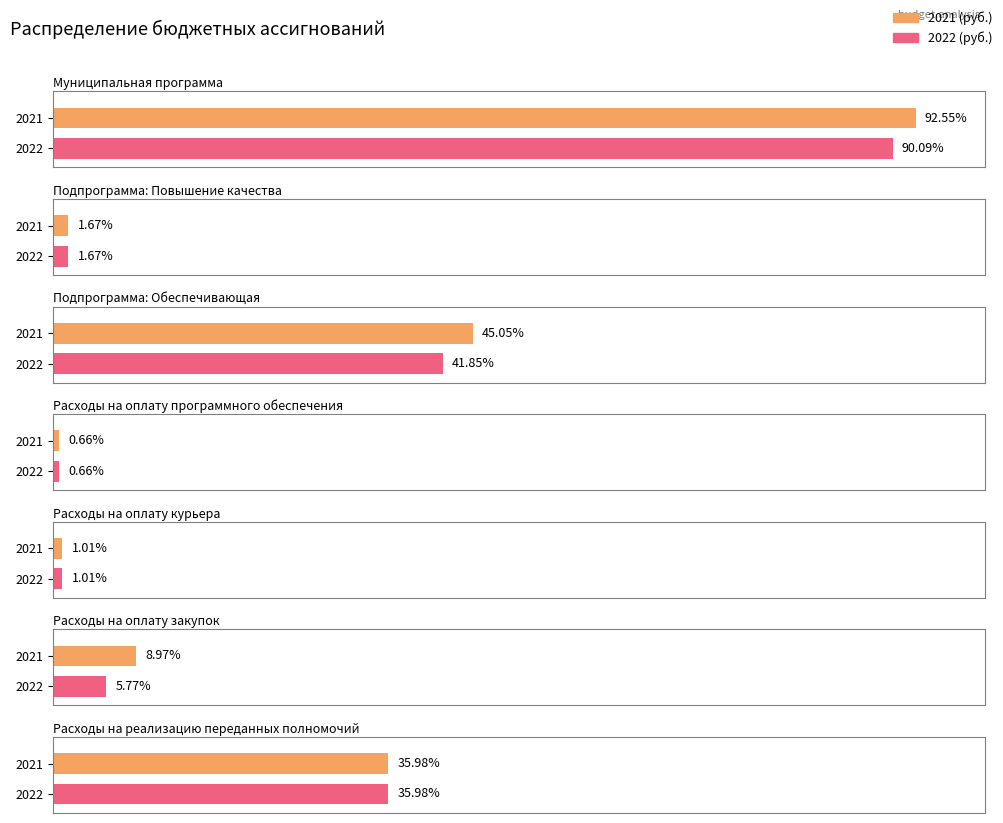

Between 1 and 2, which is larger?

2